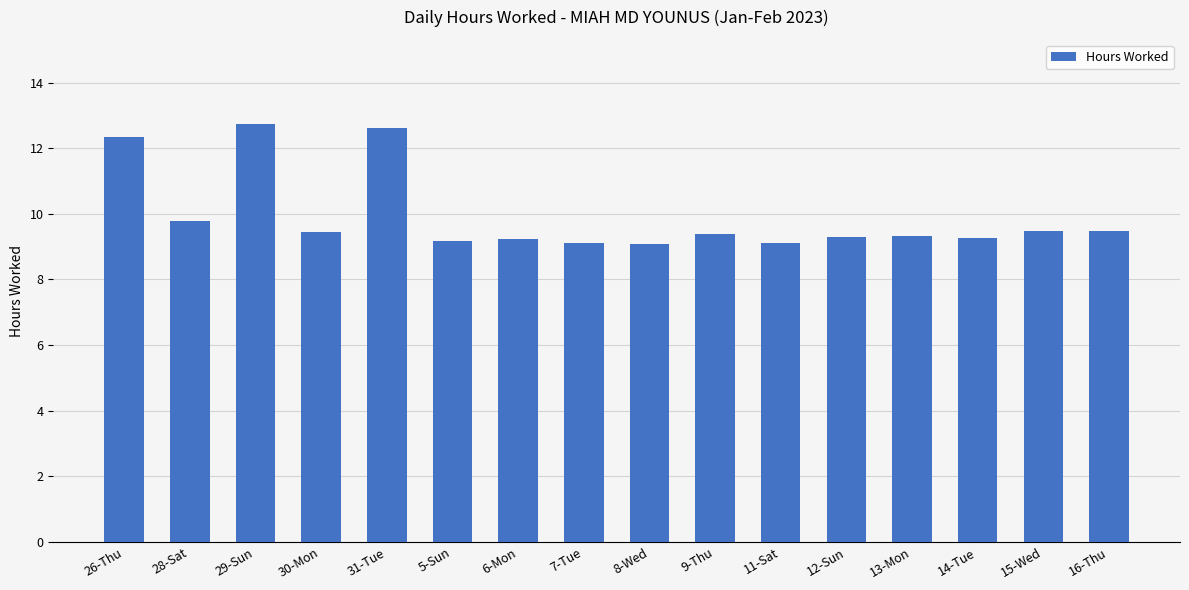

Are the bars grouped side by side (vs. stacked)?

No